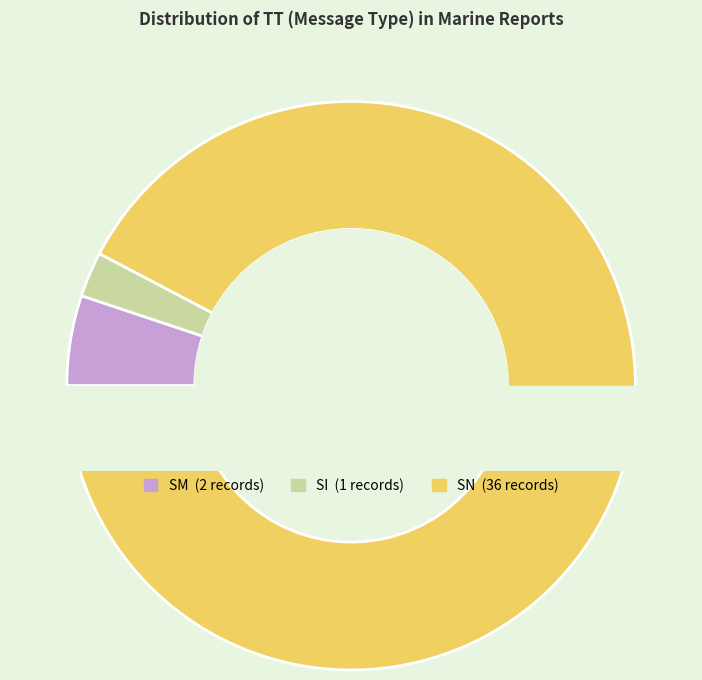

The SM slice represents 14% of the pie. True or false?

False